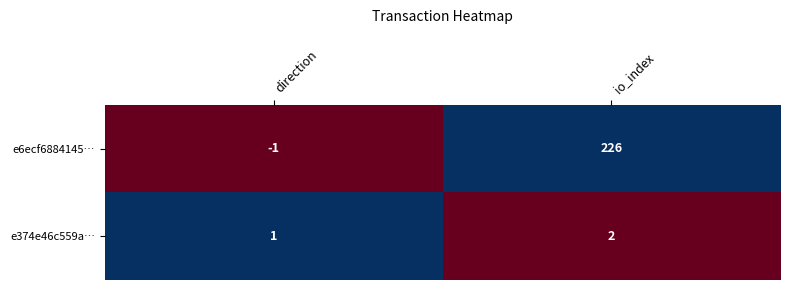

Which series has the largest total across all categories?

e6ecf6884145…